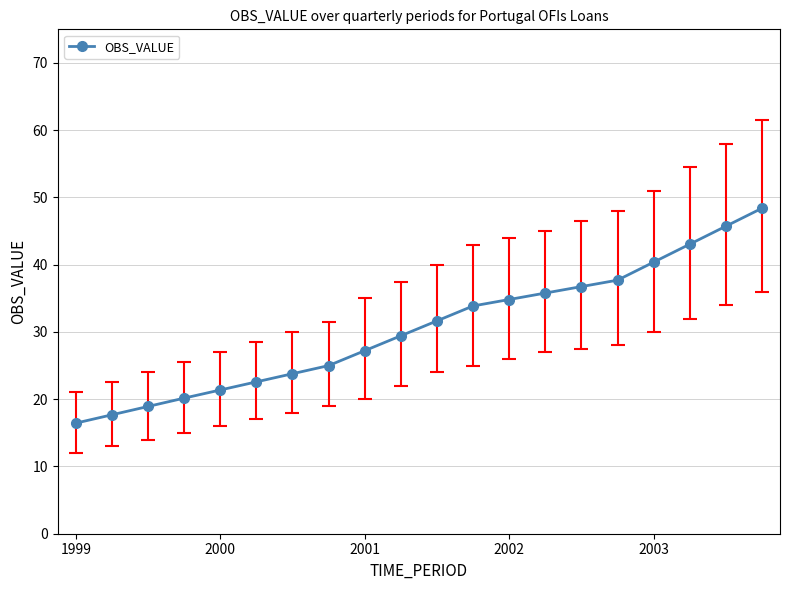

What is the value of the 4th point from the left?

20.2